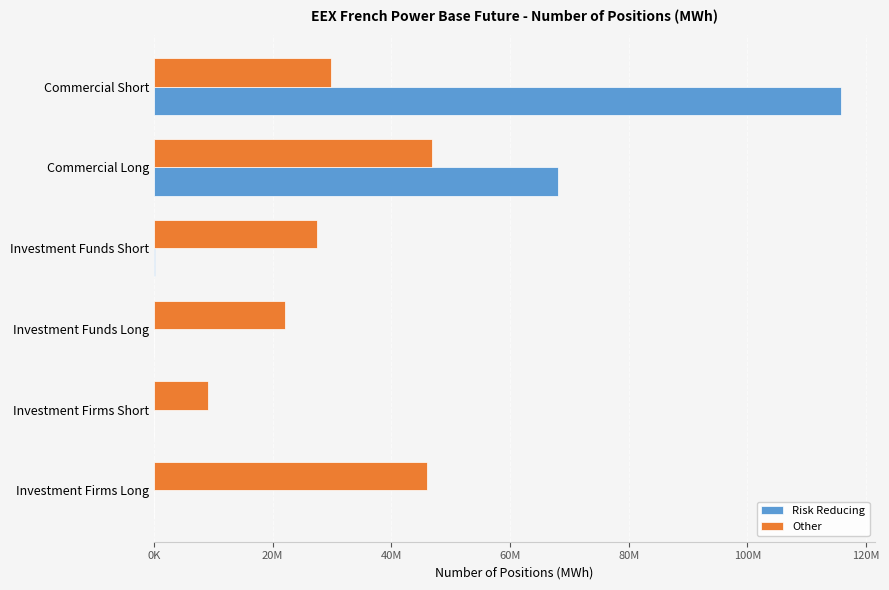

What are all the series names shown in the legend?

Risk Reducing, Other